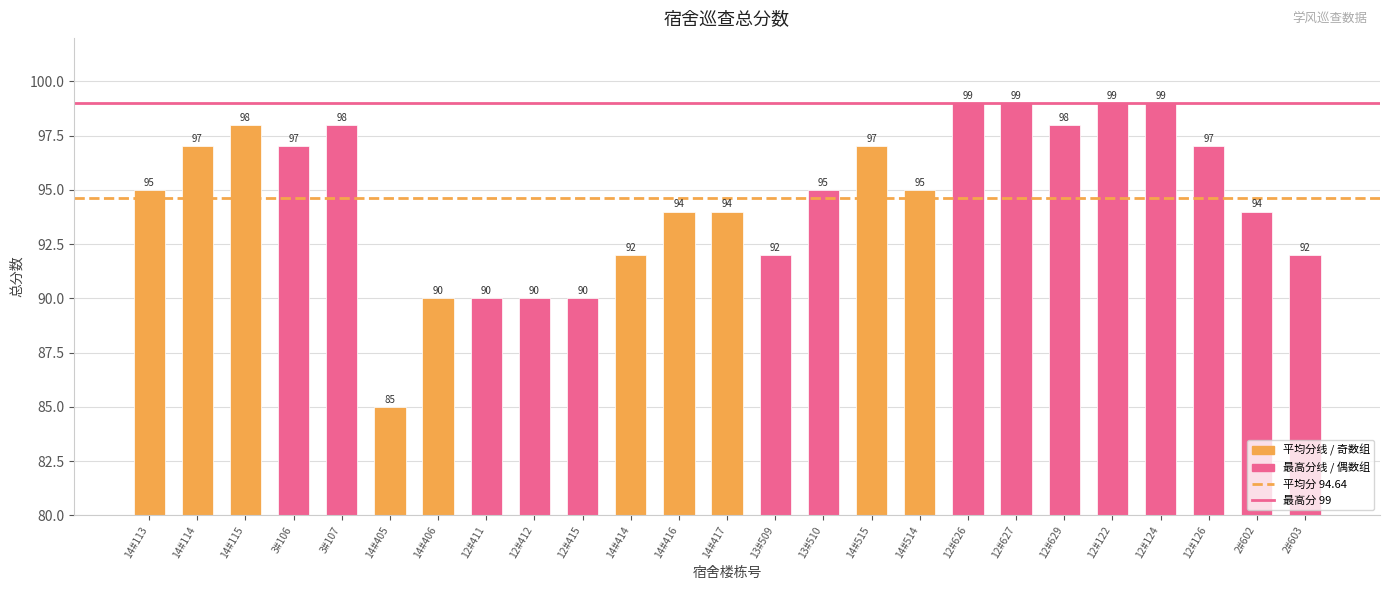

Reading left to right, transcribe all the data shown in this chart.

14#113=95	14#114=97	14#115=98	3#106=97	3#107=98	14#405=85	14#406=90	12#411=90	12#412=90	12#415=90	14#414=92	14#416=94	14#417=94	13#509=92	13#510=95	14#515=97	14#514=95	12#626=99	12#627=99	12#629=98	12#122=99	12#124=99	12#126=97	2#602=94	2#603=92